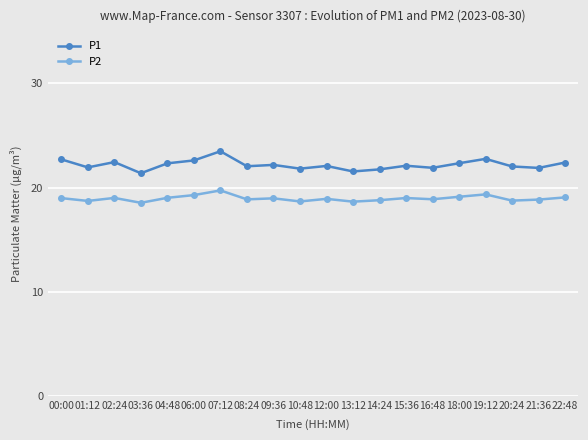

What is the label of the 1st point from the left?

00:00